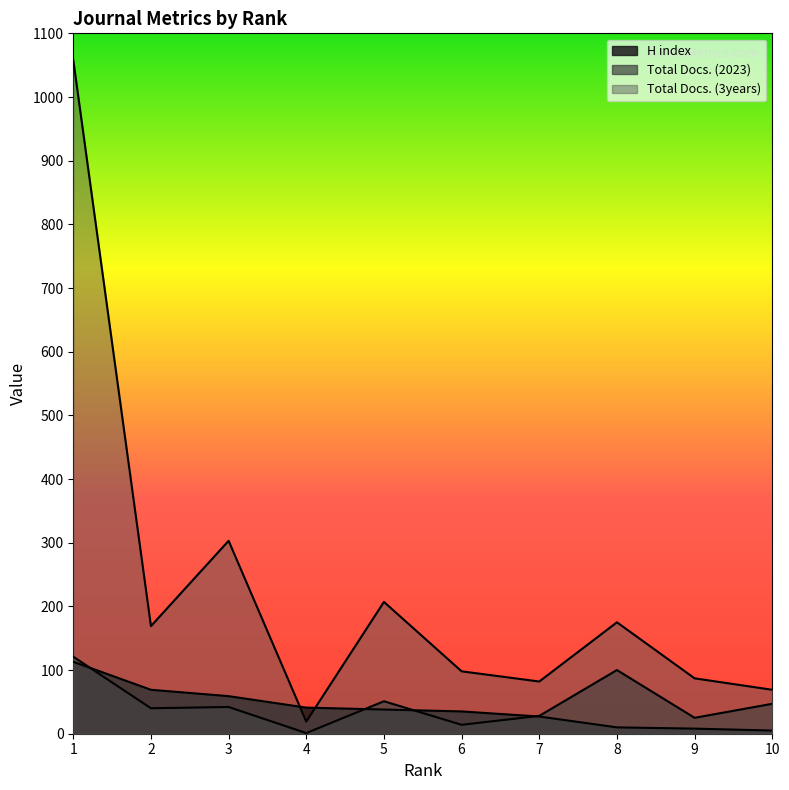

True or false: Total Docs. (3years) and Total Docs. (2023) intersect in this chart.

False